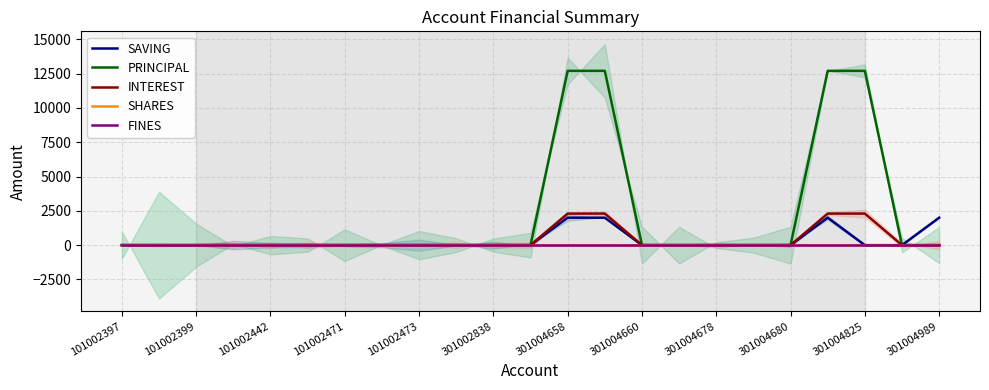

Which category has the lowest value in the FINES series?

101002397